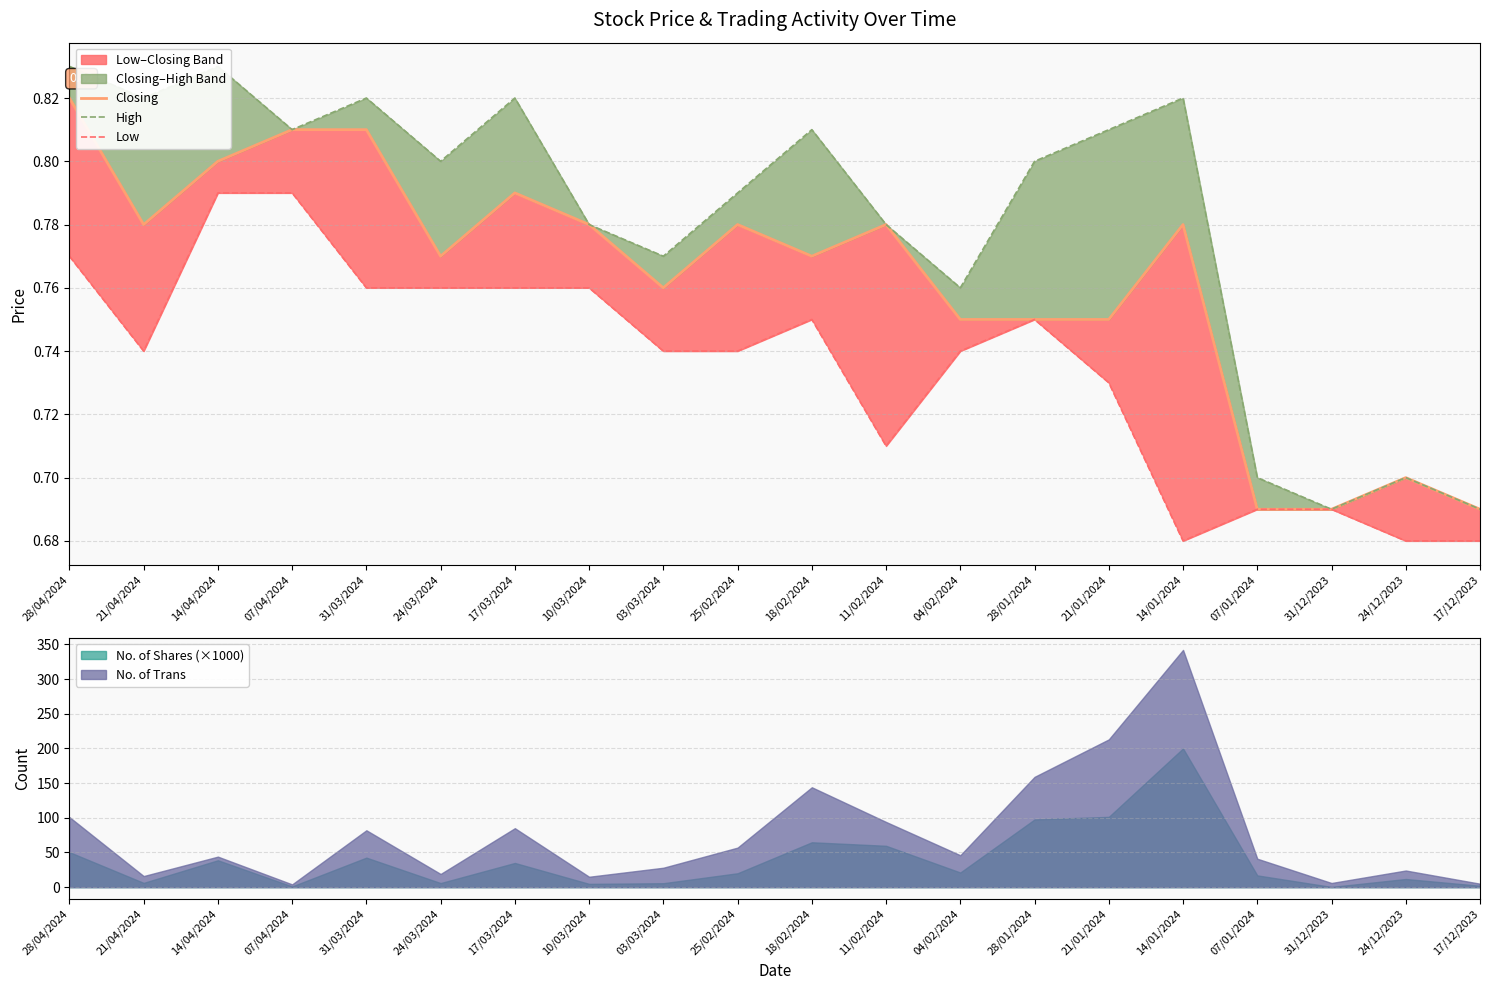

What is the label of the 9th point from the right?

11/02/2024